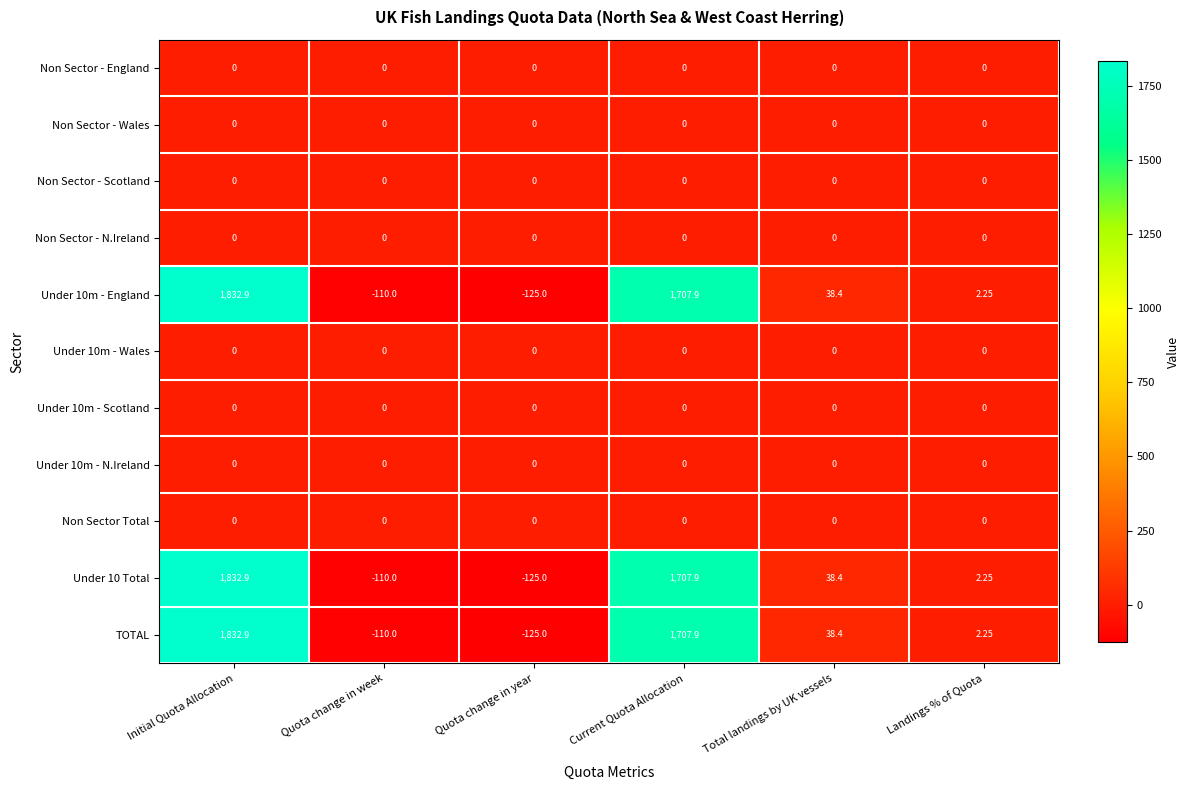

At which category is the sum across all series the highest?

Initial Quota Allocation